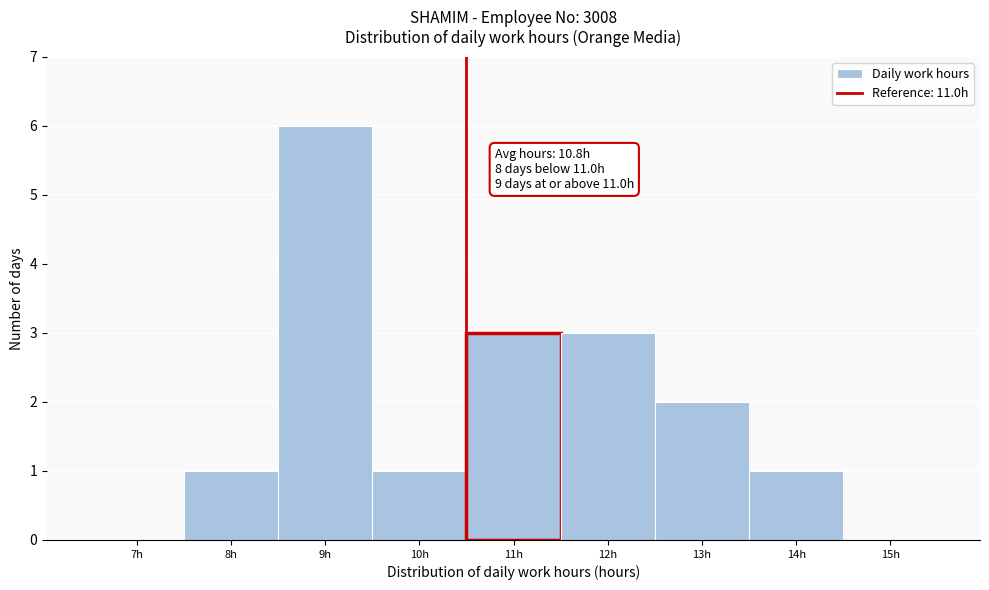

Reading left to right, list all the values displayed in this chart.

7h=0	8h=1	9h=6	10h=1	11h=3	12h=3	13h=2	14h=1	15h=0